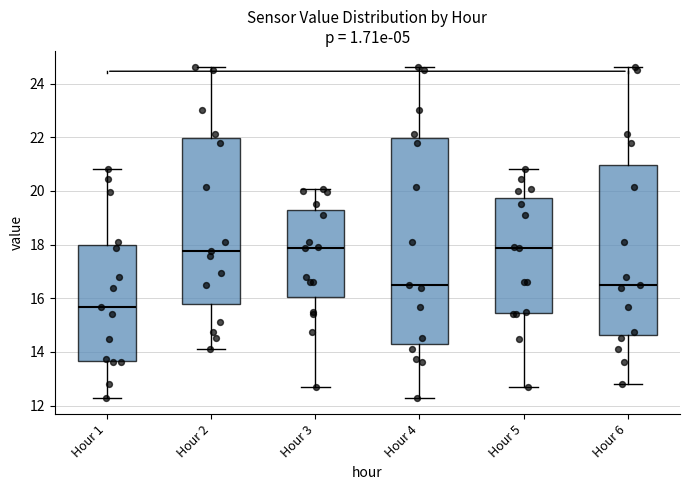

Which box is the tallest, from its lower edge to its upper edge?

Hour 4